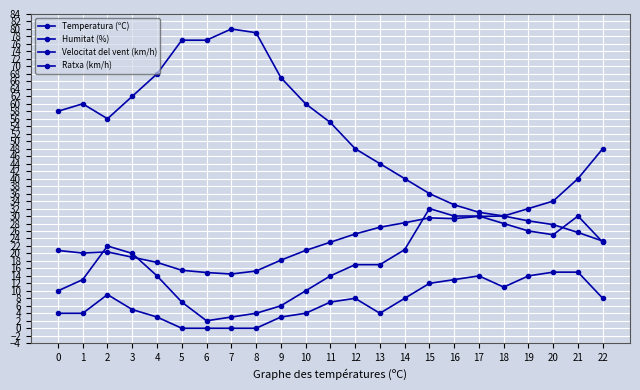

Is the value of Ratxa (km/h) at 10 greater than the value of Velocitat del vent (km/h) at 17?

No